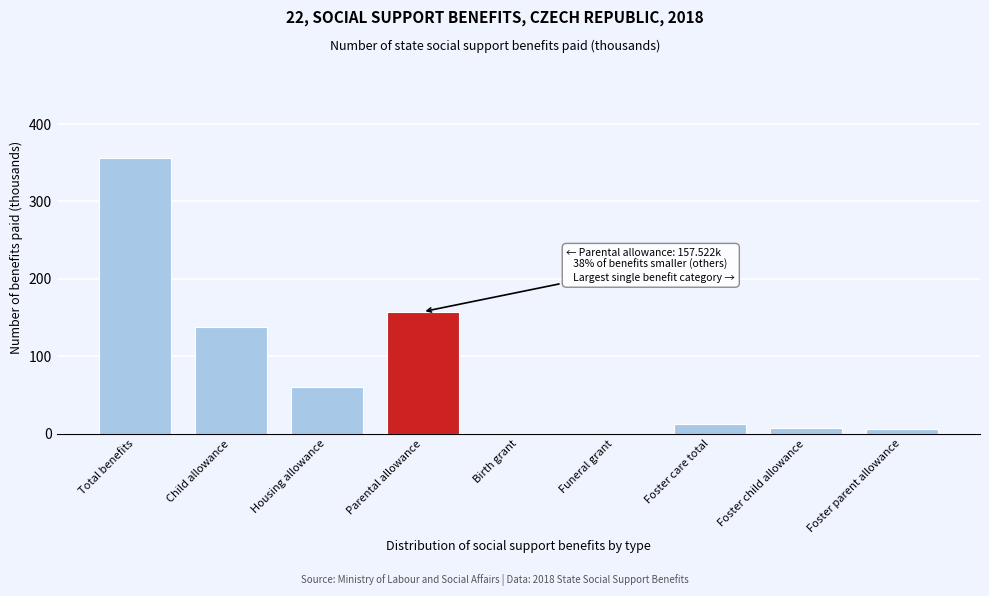

Read the value at Parental allowance.

157.5